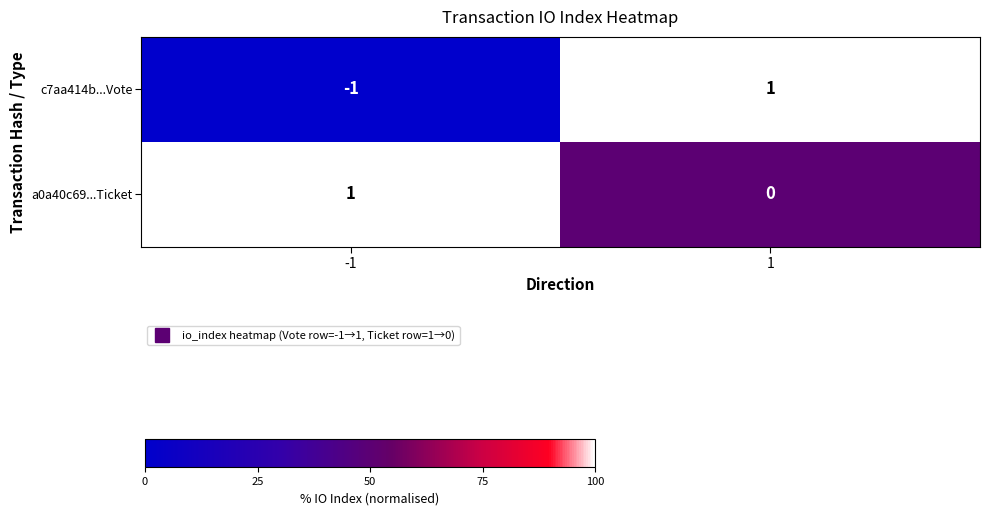

What is the greatest value displayed?

1